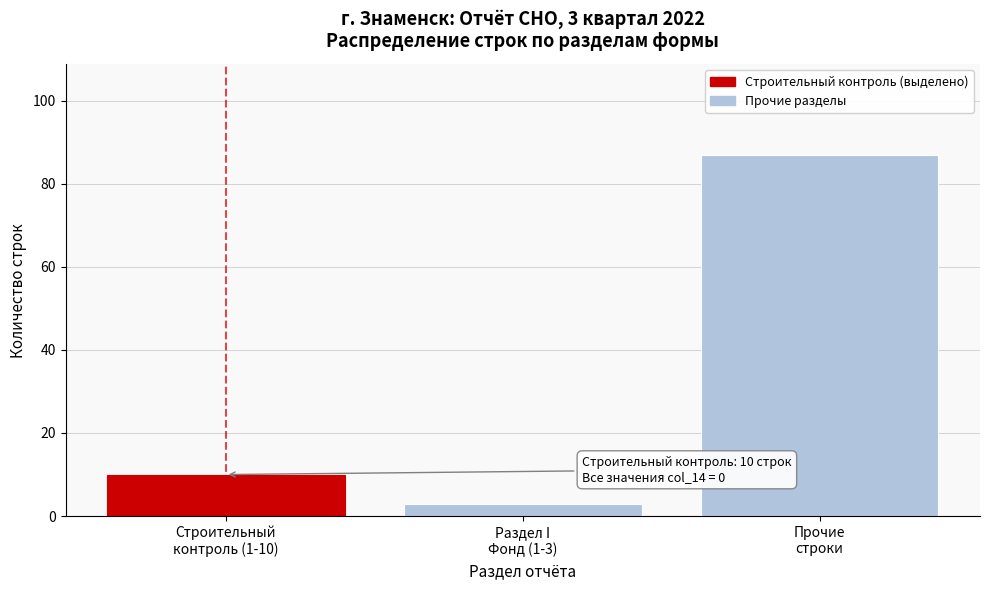

Reading right to left, list all the values displayed in this chart.

87	3	10